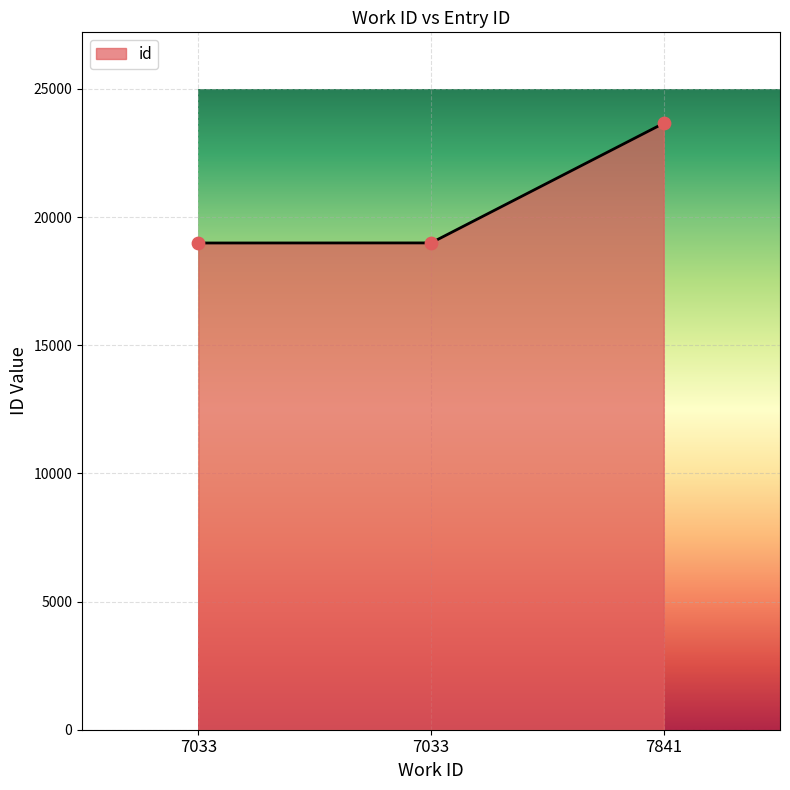

How many lines are shown in the chart?

1